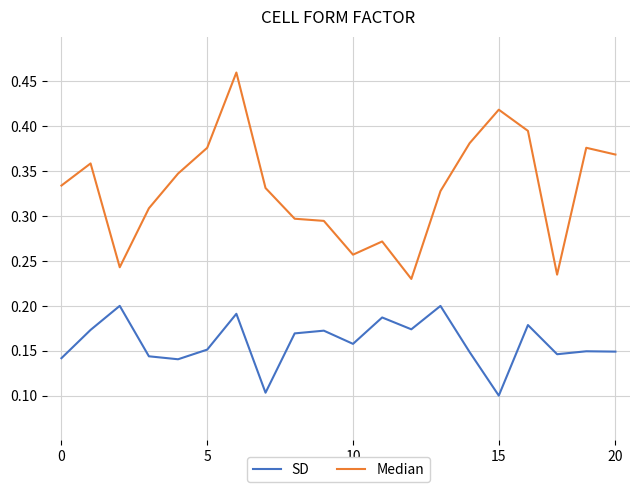

What are all the series names shown in the legend?

SD, Median